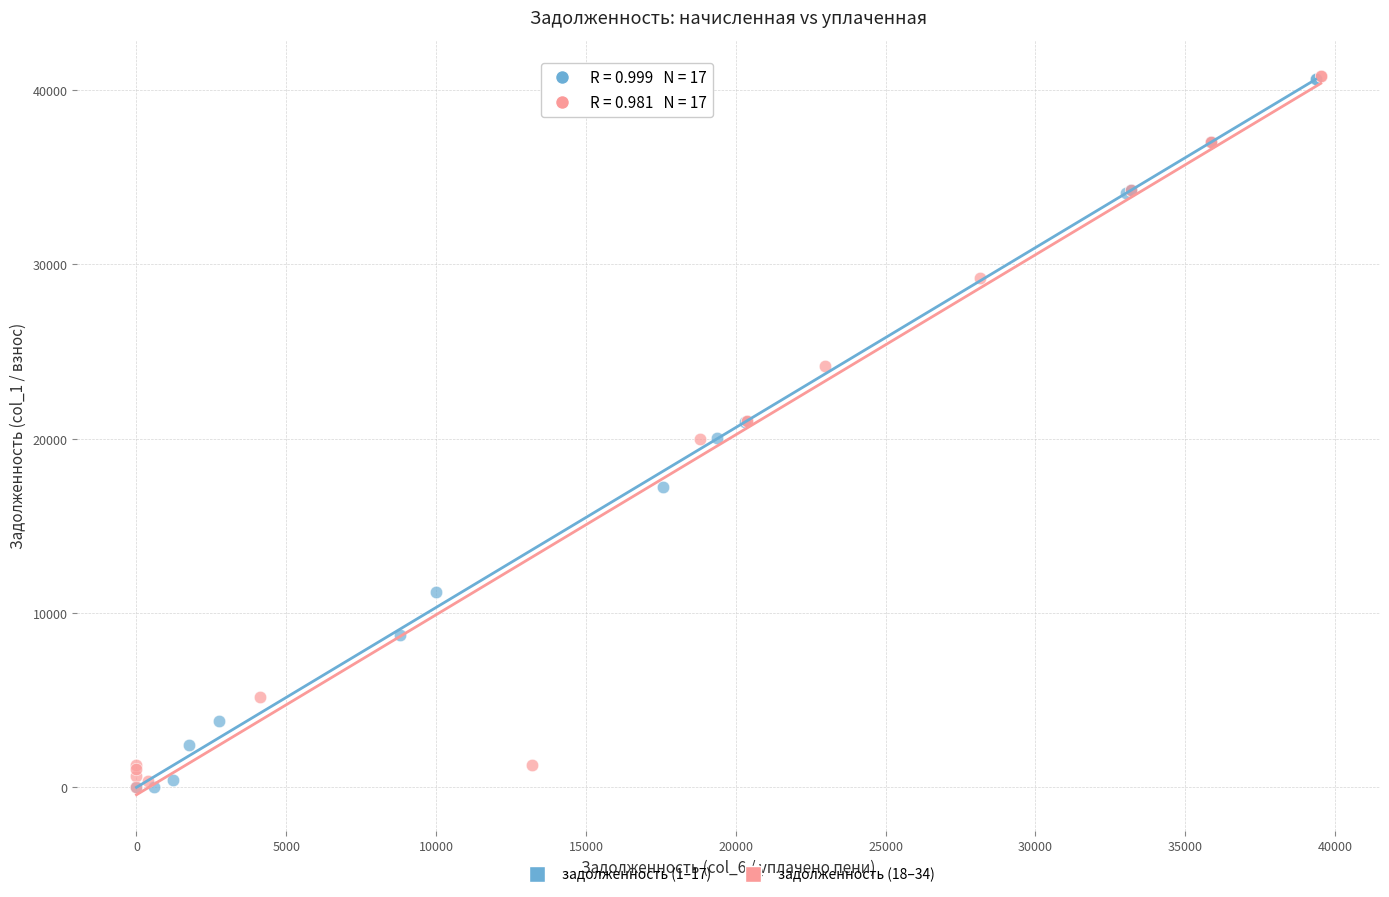

What are all the series names shown in the legend?

задолженность (1–17), задолженность (18–34)